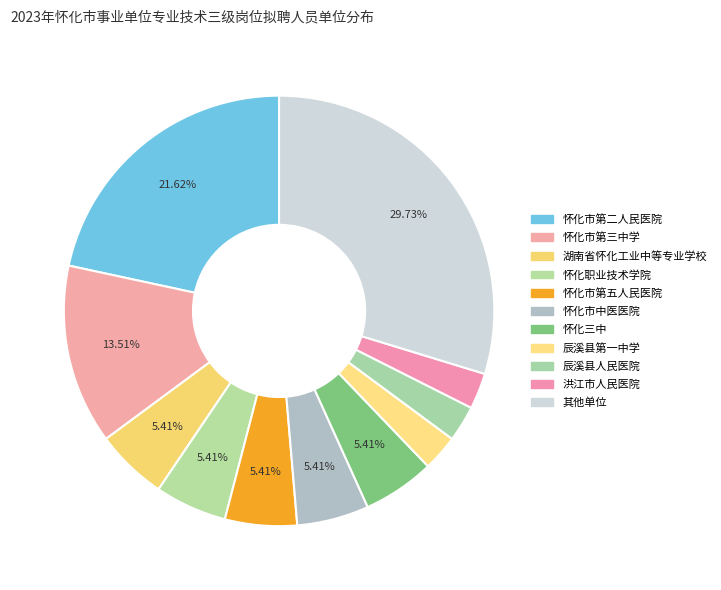

What percentage is NOT represented by 怀化市第三中学?

86.5%